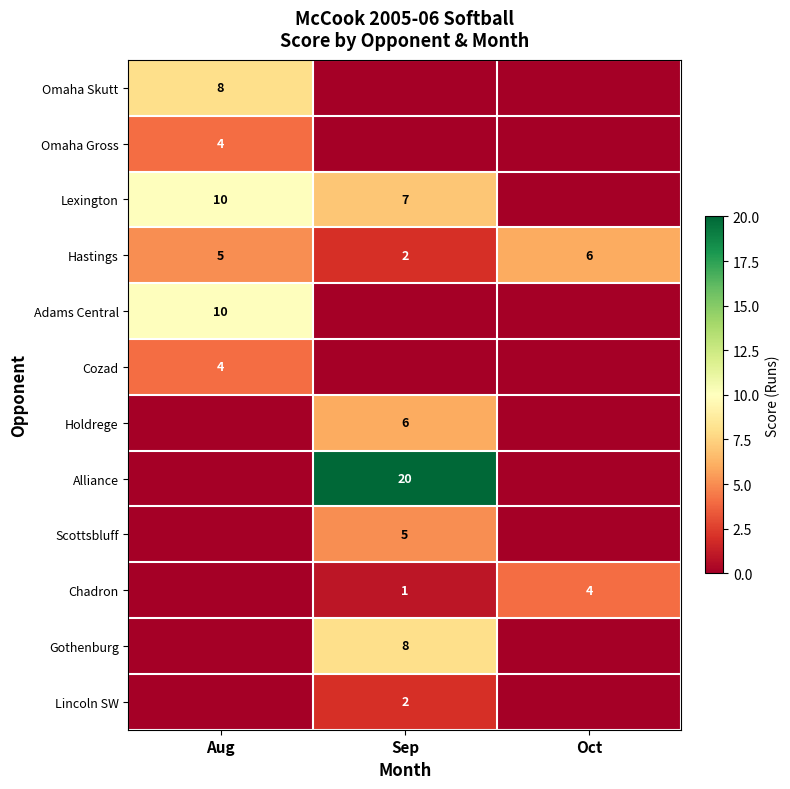

Is it true that Adams Central equals 10 at Aug?

True